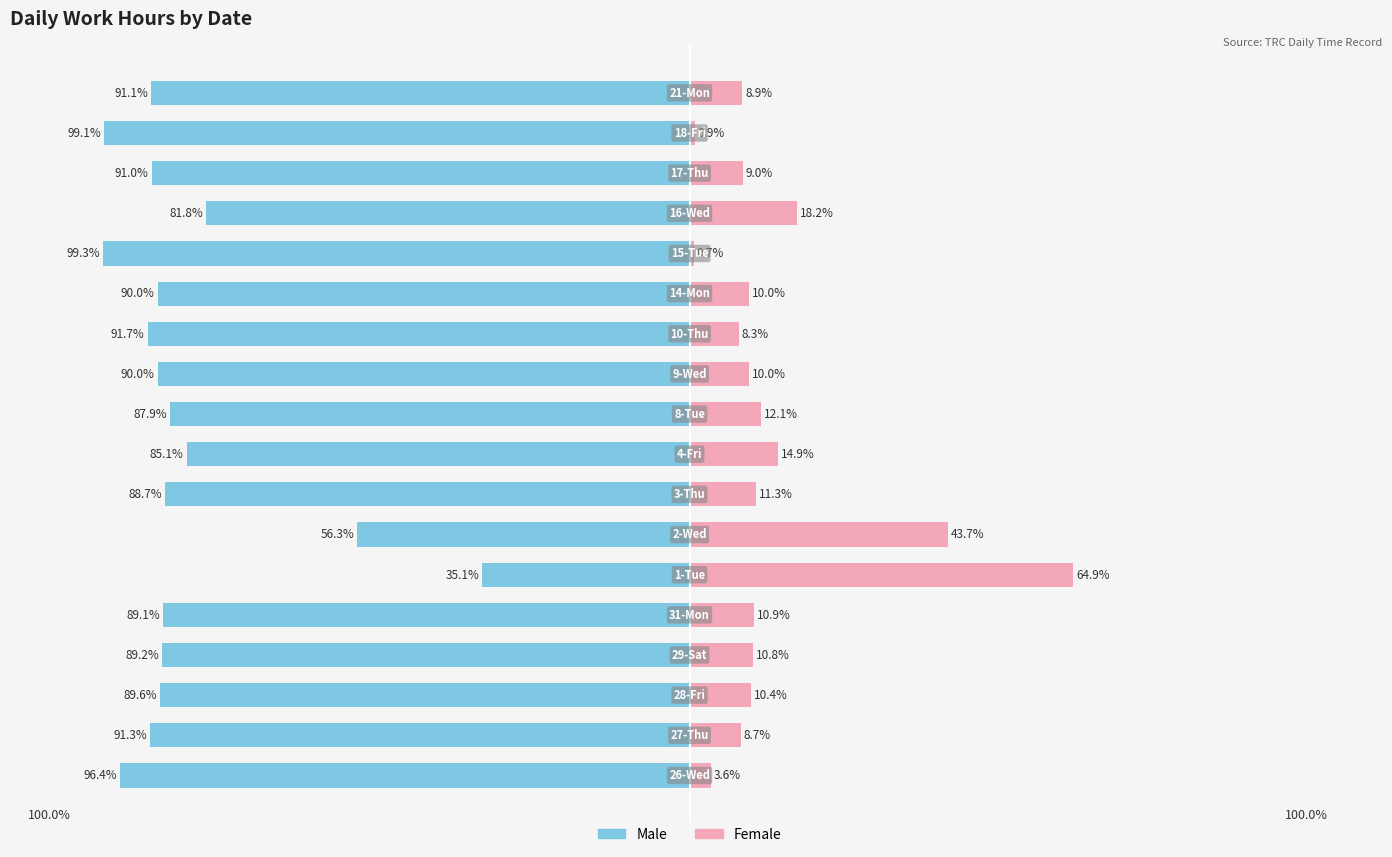

What is the value of the Female bar at the 12th from the left?

8.3